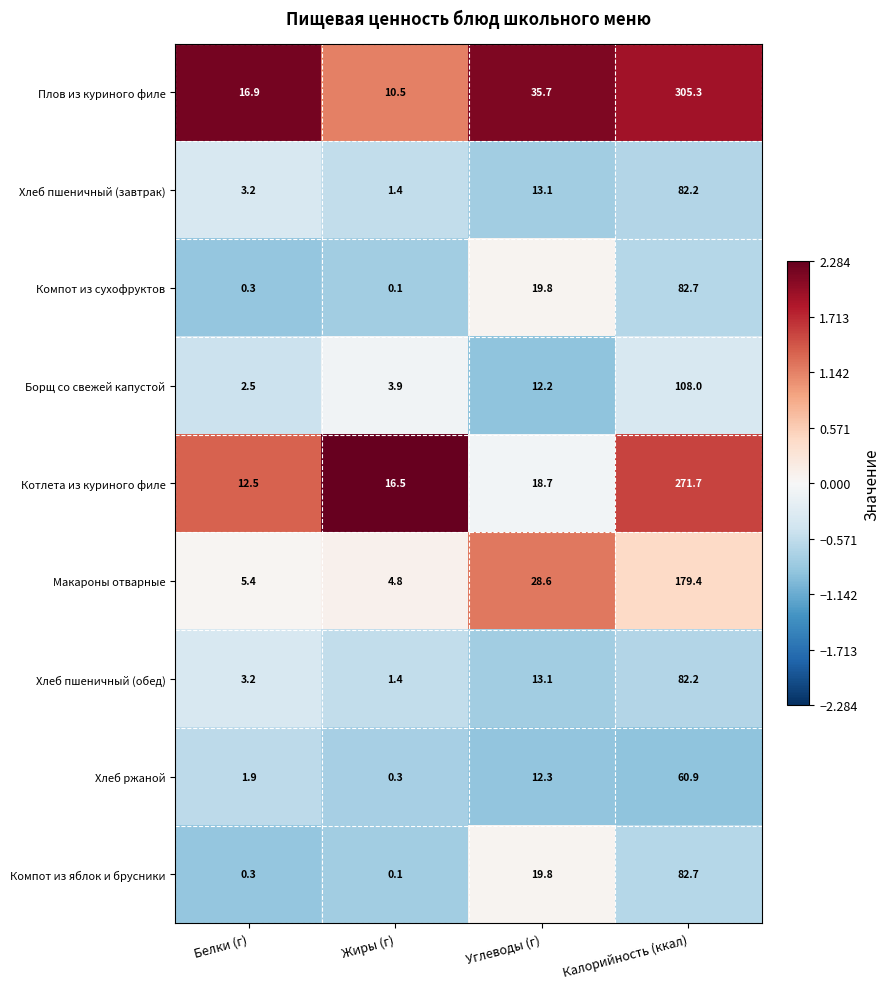

Which category has the lowest value across all series?

Жиры (г)